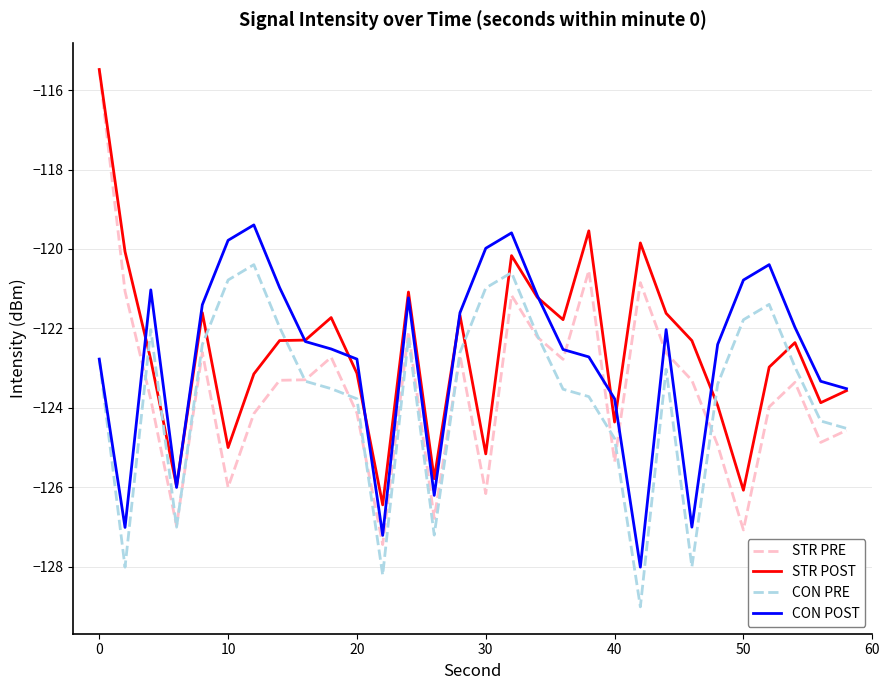

Which series ends up on top after the final intersection of CON POST and STR PRE?

CON POST